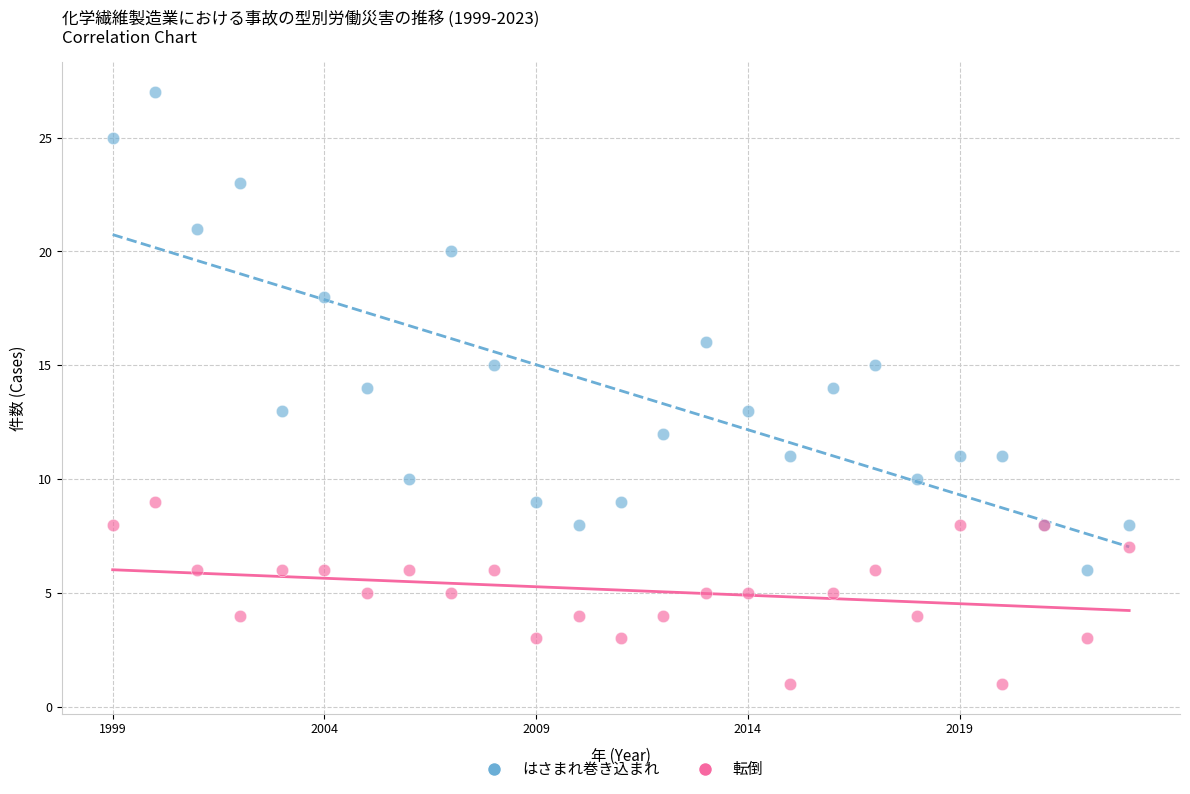

Which series reaches the minimum Y coordinate?

転倒